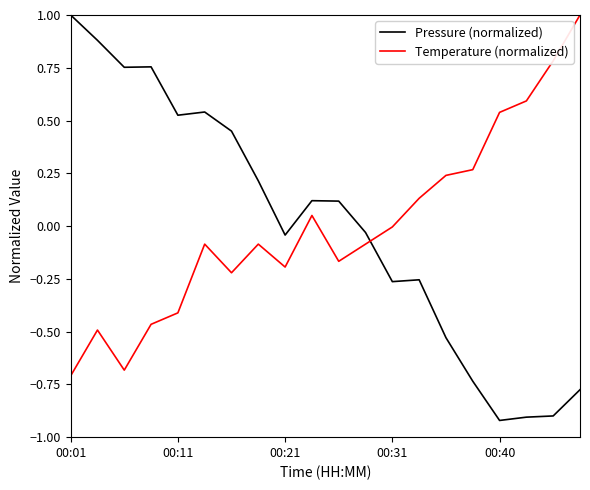

Which series ends up on top after the final intersection of Temperature (normalized) and Pressure (normalized)?

Temperature (normalized)